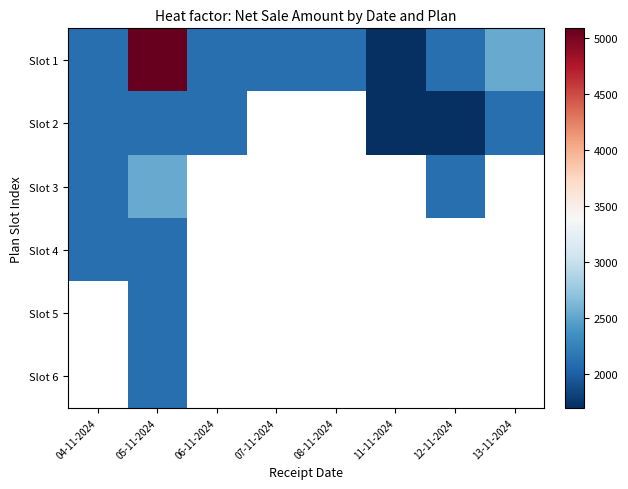

Is it true that Slot 2 equals 1100.3 at 13-11-2024?

False